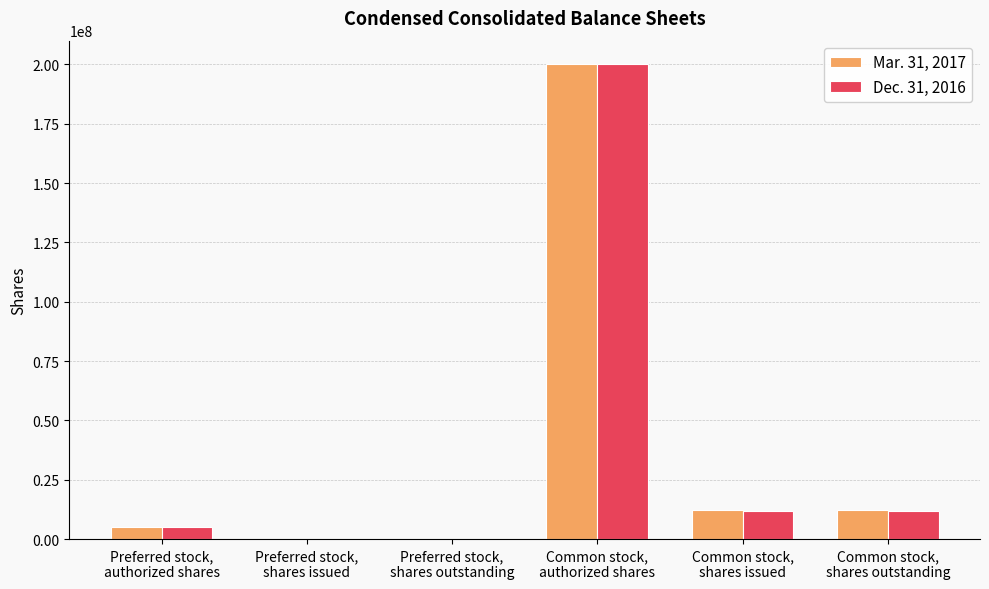

How many groups of bars are there?

6